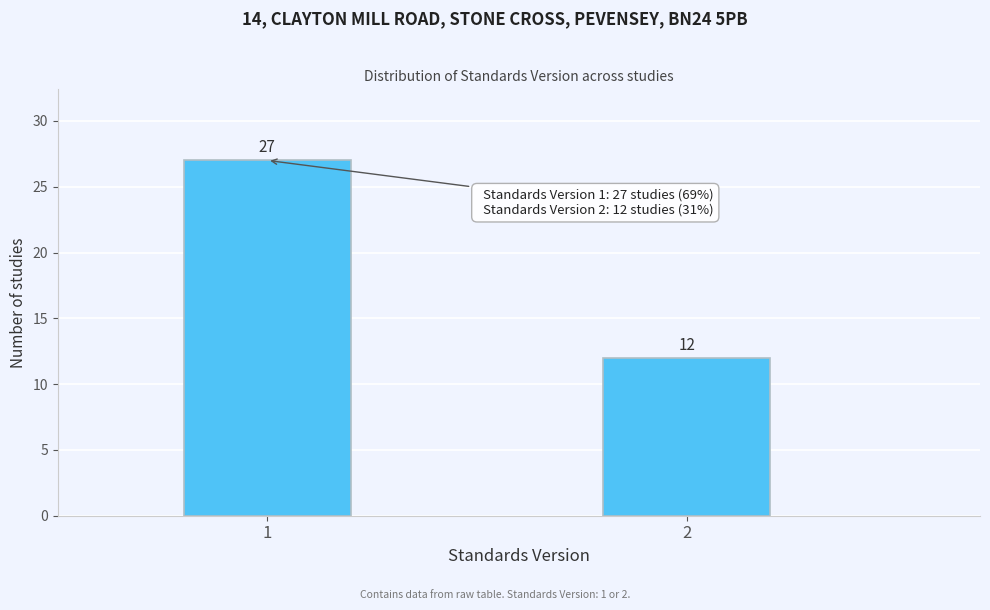

Reading left to right, what are all the values shown in this chart?

27	12